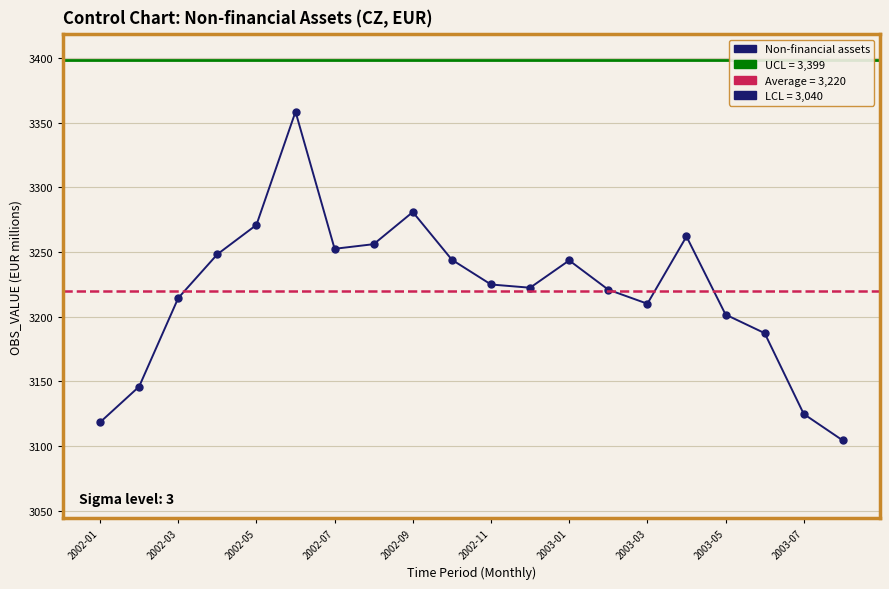

How many points are higher than both their immediate neighbors (excluding endpoints)?

4